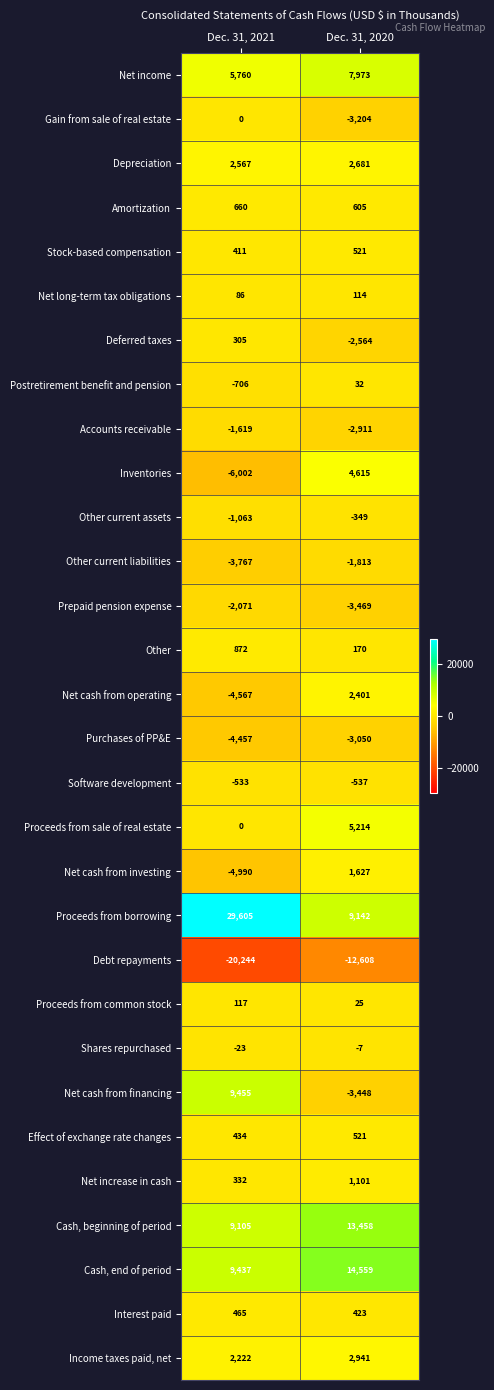

What is the difference between the highest and lowest values at Dec. 31, 2021?

49849